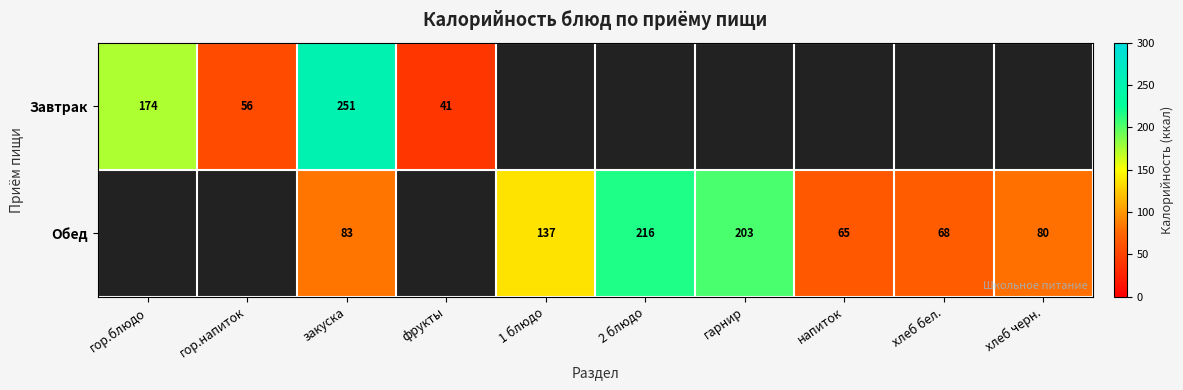

Is it true that Обед equals 137 at 1 блюдо?

True